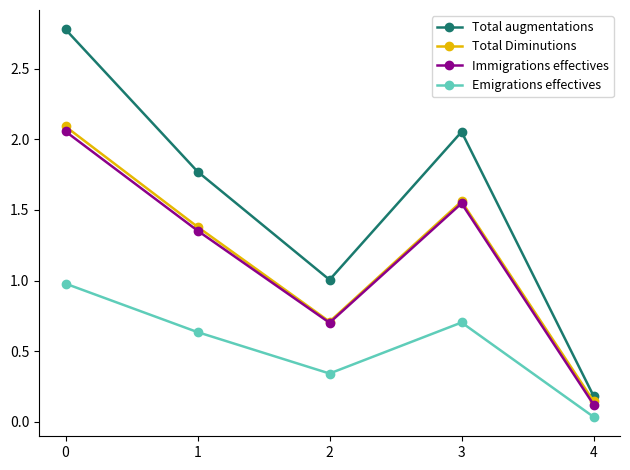

Which series changed the most between 2 and 4?

Total augmentations